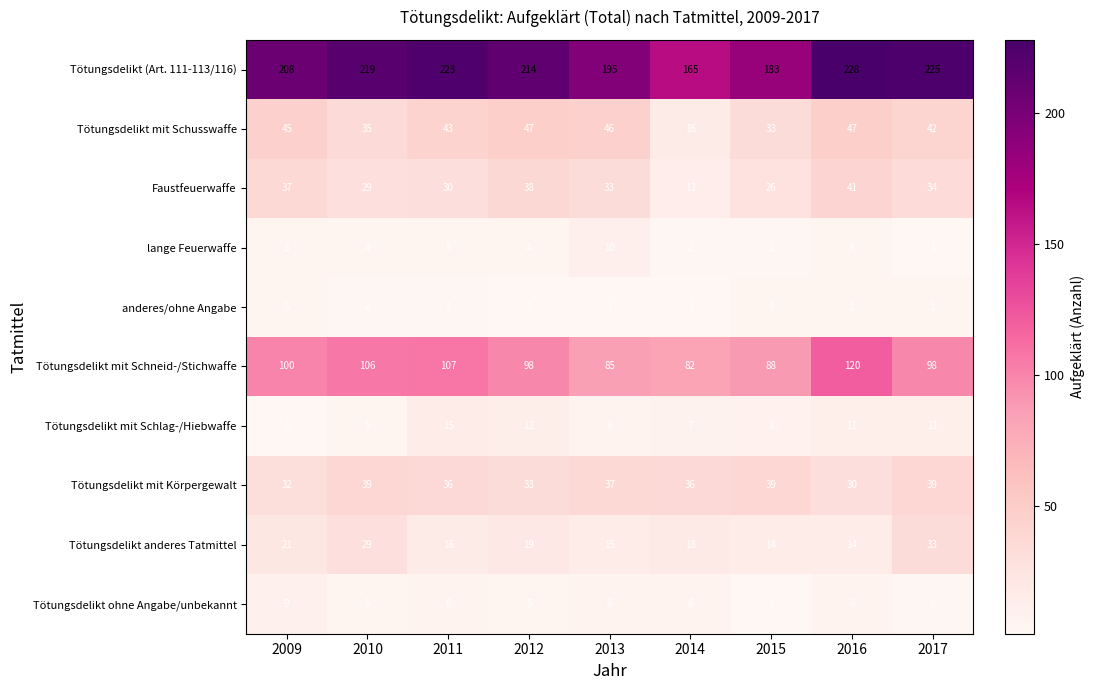

Where is Tötungsdelikt mit Körpergewalt nearest to the value 34?

2012